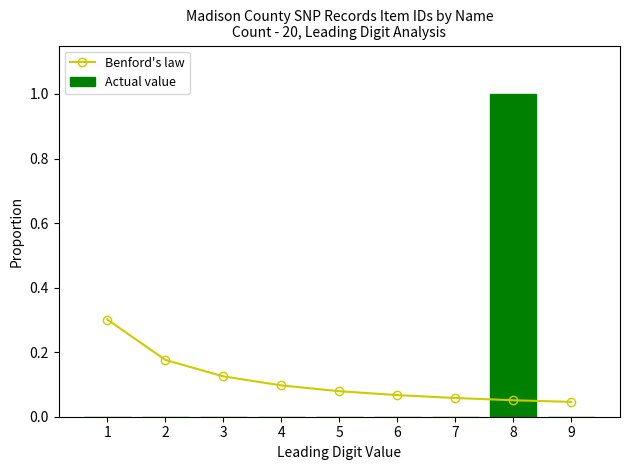

Reading left to right, what are all the values shown in this chart?

Benford's law: 1=0.3	2=0.2	3=0.1	4=0.1	5=0.1	6=0.1	7=0.1	8=0.1	9=0.0
Actual value: 1=0.0	2=0.0	3=0.0	4=0.0	5=0.0	6=0.0	7=0.0	8=1.0	9=0.0